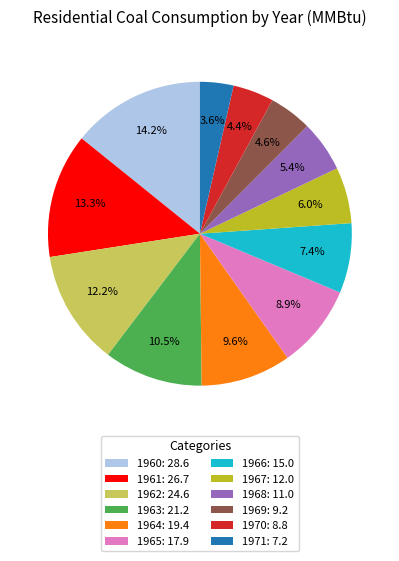

To the nearest percent, what is the difference between the 1968 and 1965 slice percentages?

3%